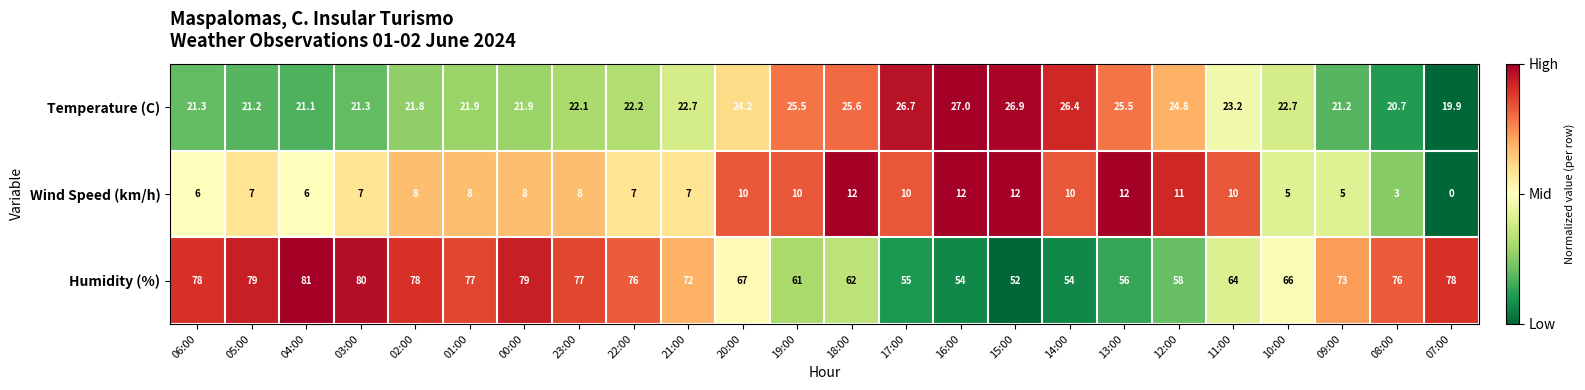

Which series has the largest range (max minus min)?

Humidity (%)